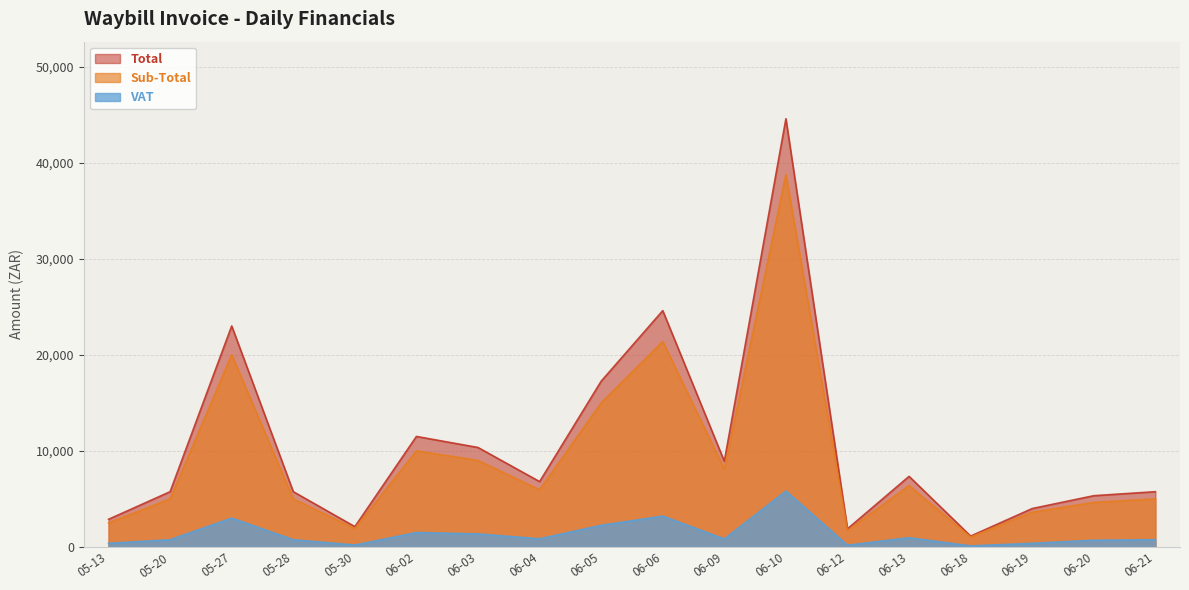

Which series has the largest range (max minus min)?

Total